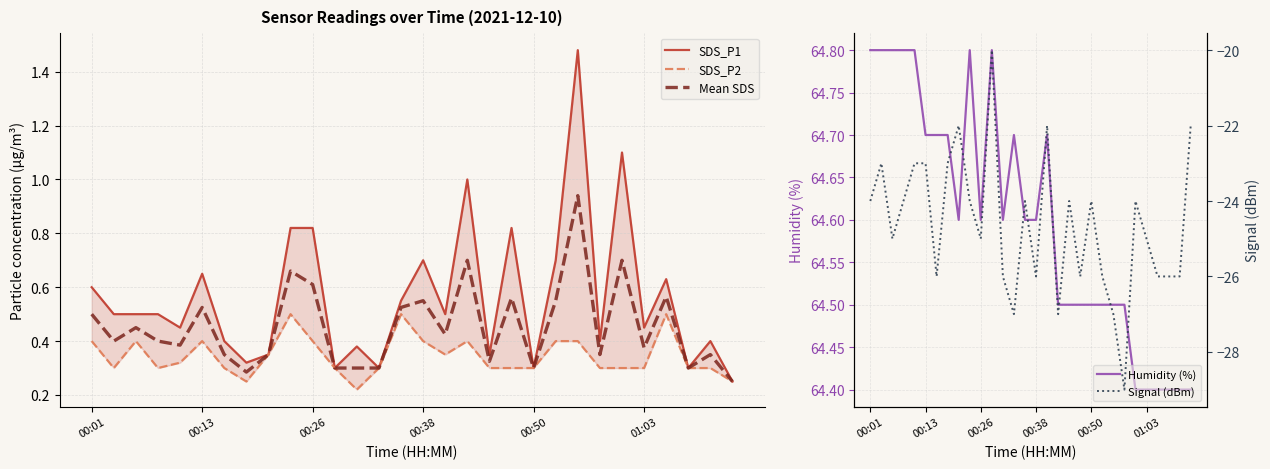

What is the sum of the Mean SDS values at 6 and 7?

0.6